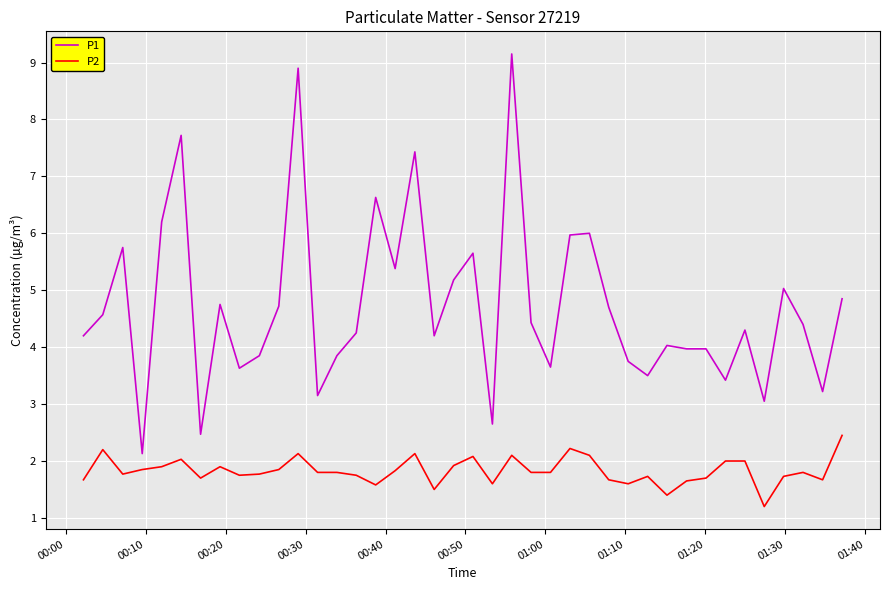

Which series has the largest range (max minus min)?

P1